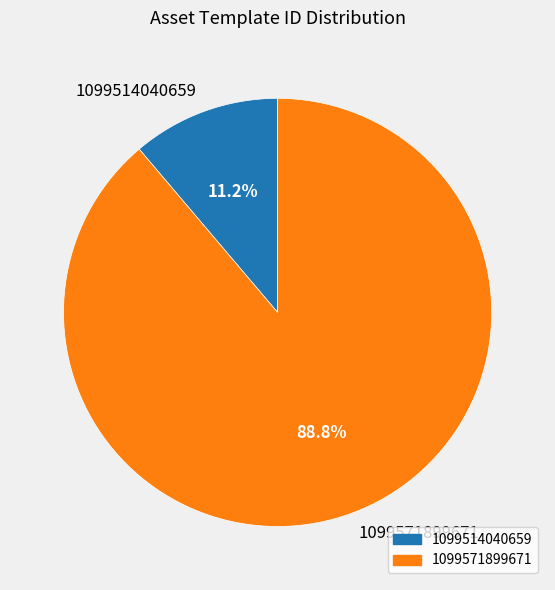

To the nearest percent, what is the difference between the 1099514040659 and 1099571899671 slice percentages?

78%